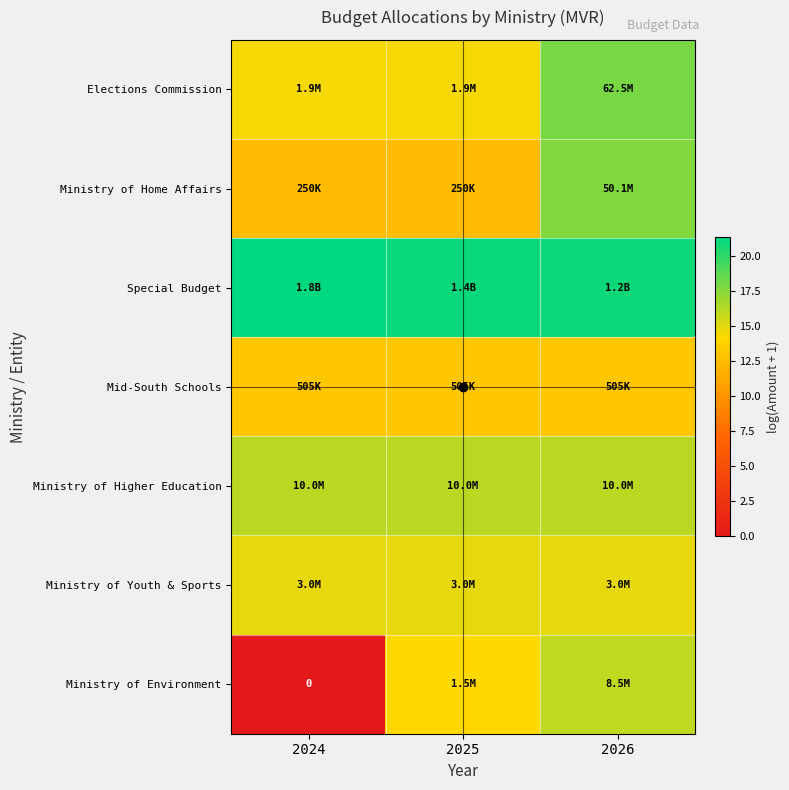

True or false: Elections Commission has a value of 14.5 at 2025.

True